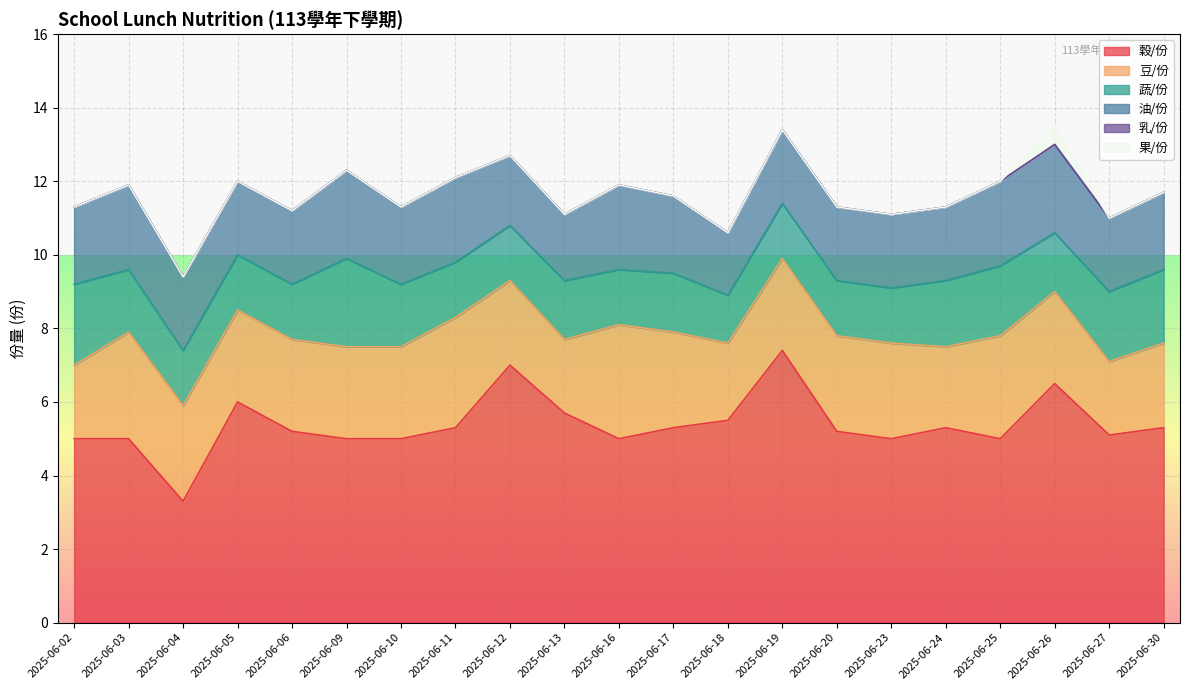

True or false: 穀/份 and 油/份 cross at least once.

False